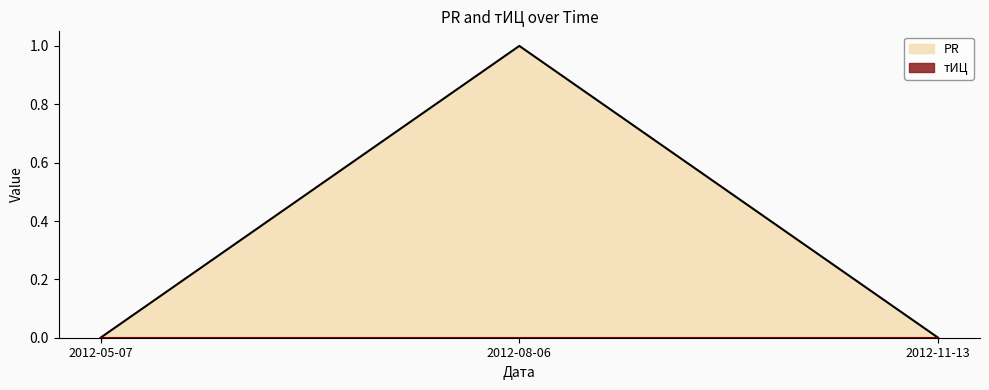

How many values are between 0 and 1?

3